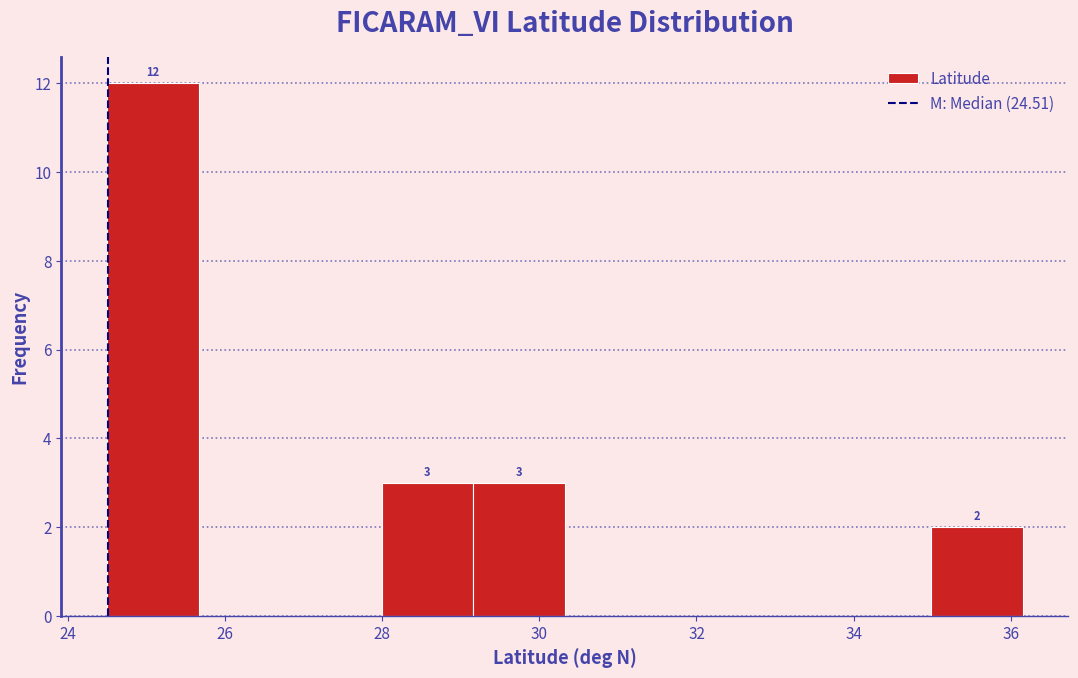

Over which range of the x-axis is the bar tallest?

24.6 to 25.6